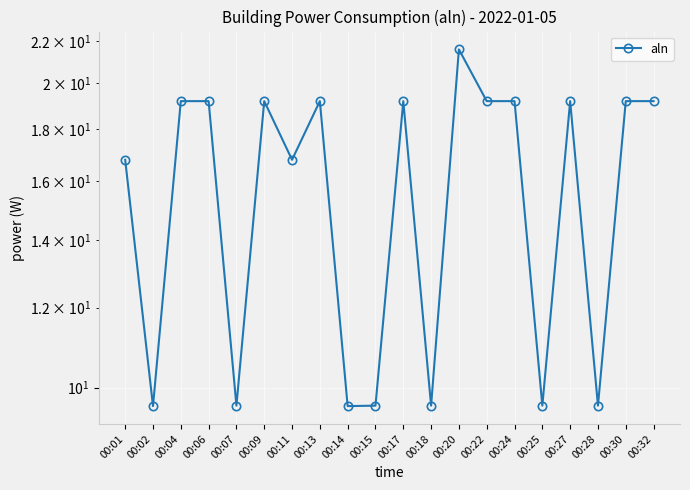

Approximately how many times larger is the value at 00:18 compared to 00:14?

1.0